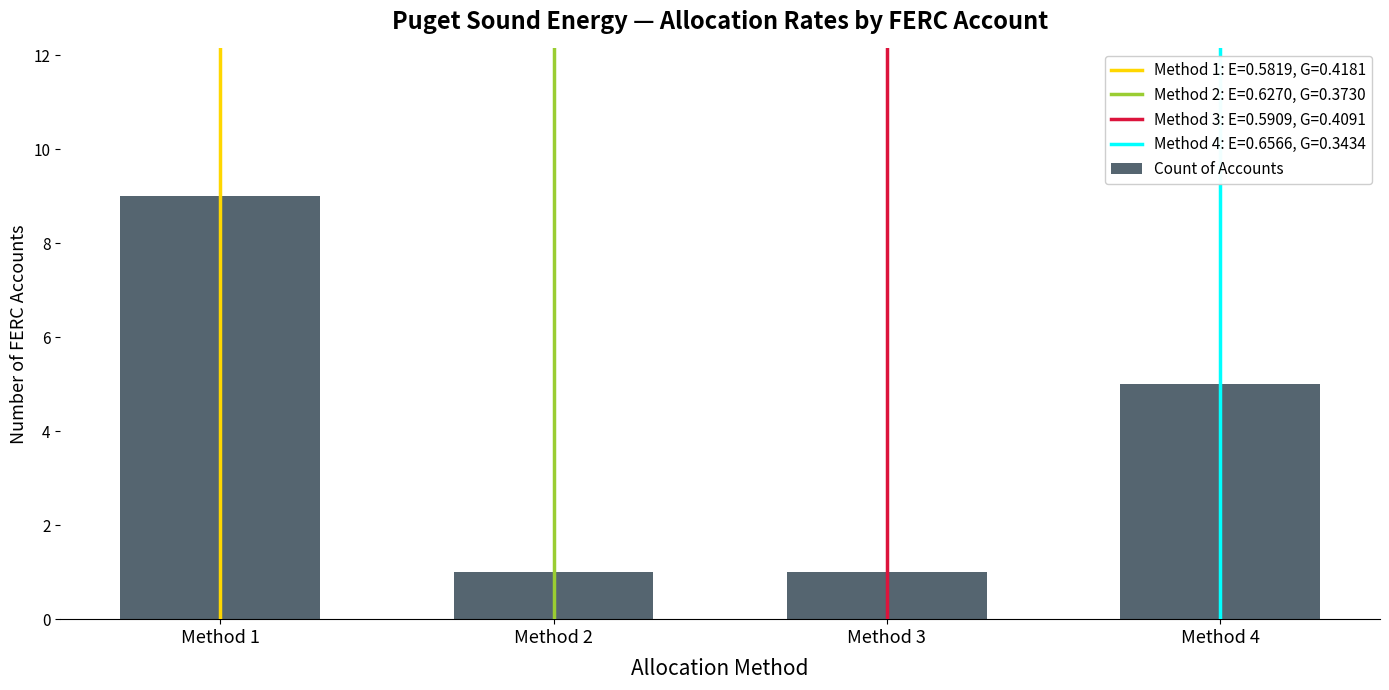

How many data points does each series have?

4